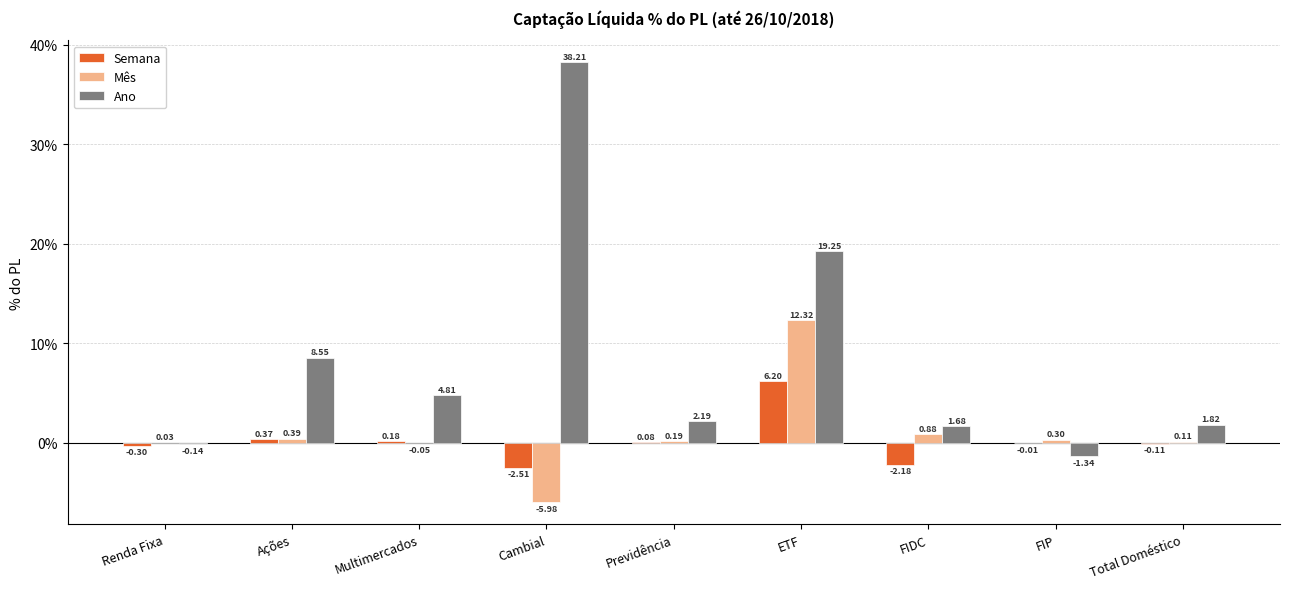

What is the total value across all series at Ações?

9.3